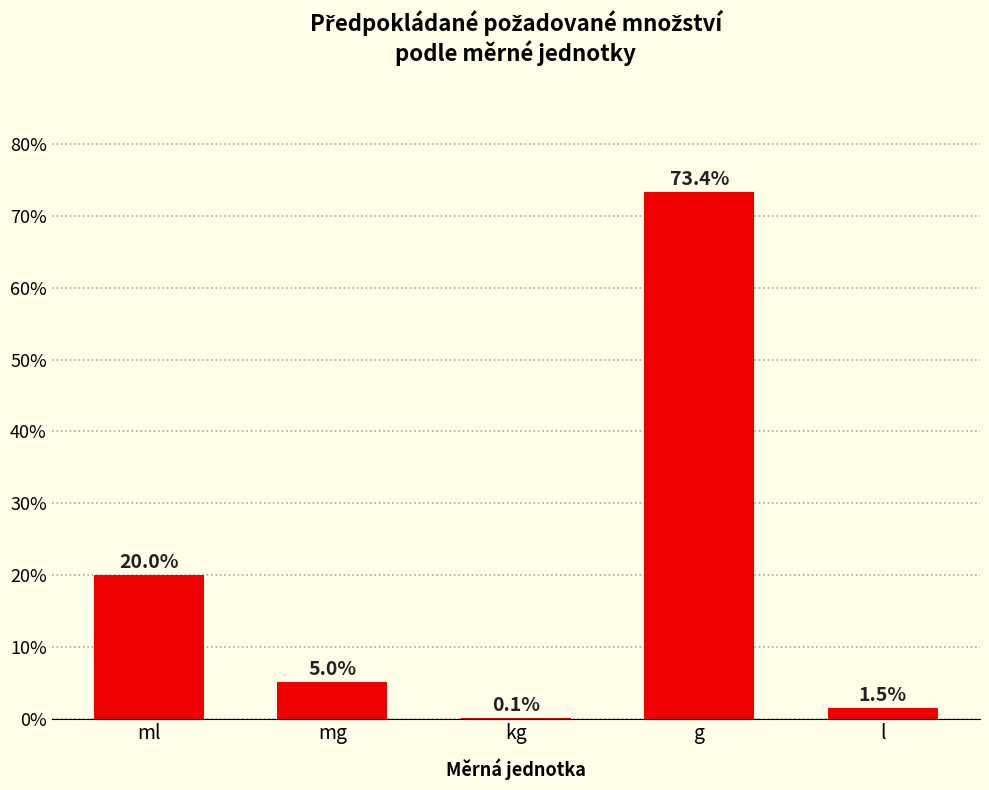

Reading right to left, list all the values displayed in this chart.

l=1.5	g=73.4	kg=0.1	mg=5.0	ml=20.0